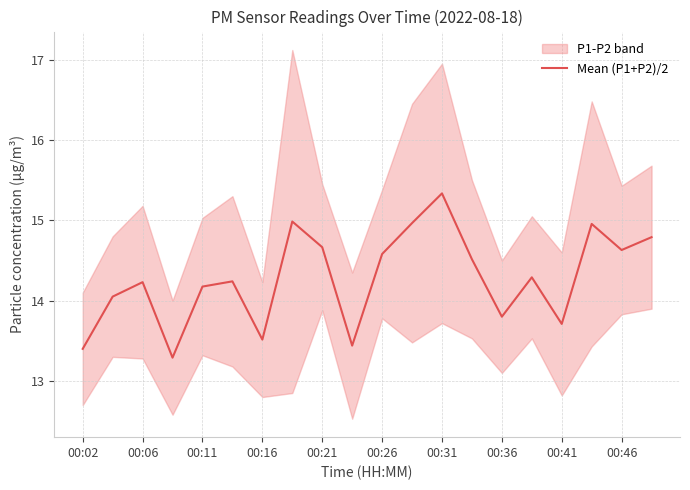

What is the maximum value for Mean (P1+P2)/2?

15.3